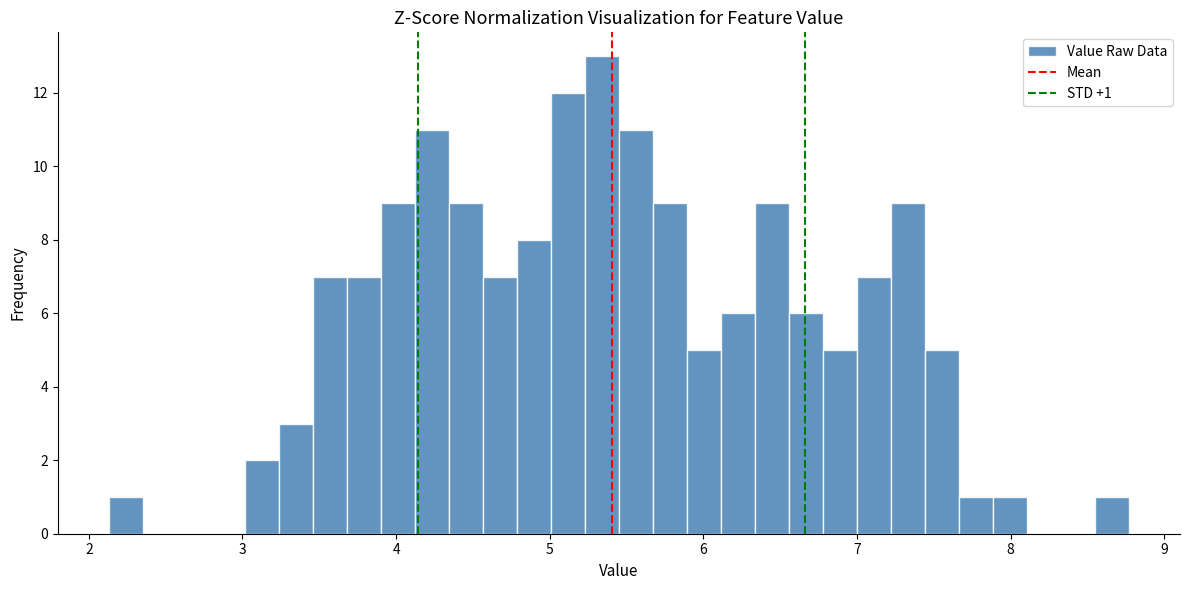

Around what value on the x-axis is the tallest bar? Give the approximate position of its centre, as read against the axis.

5.3